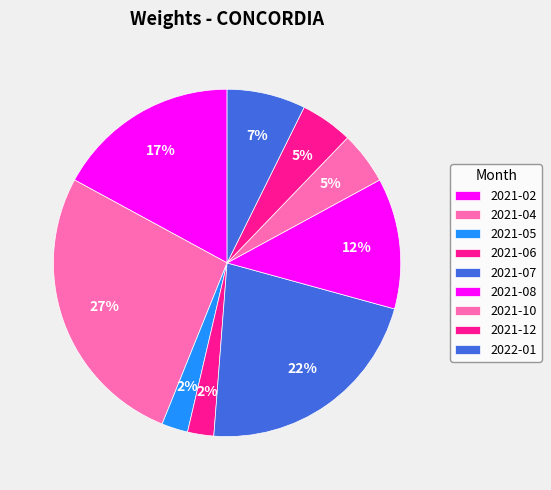

What is the total percentage of 2021-10 and 2022-01?

12.2%